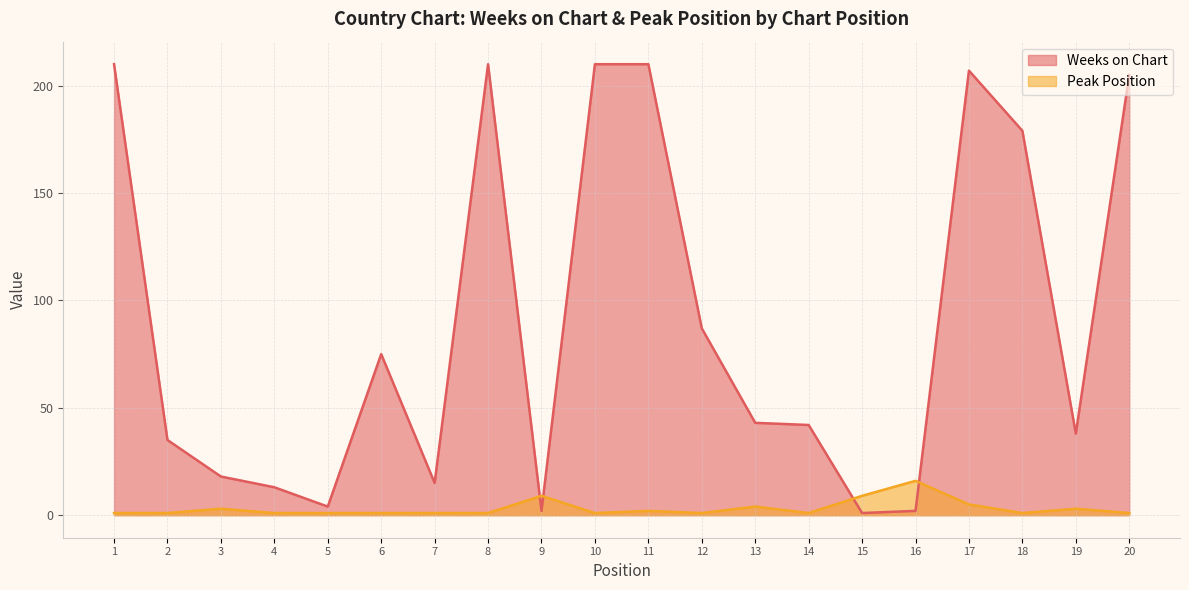

List the series in order of their peak value, highest first.

Weeks on Chart, Peak Position